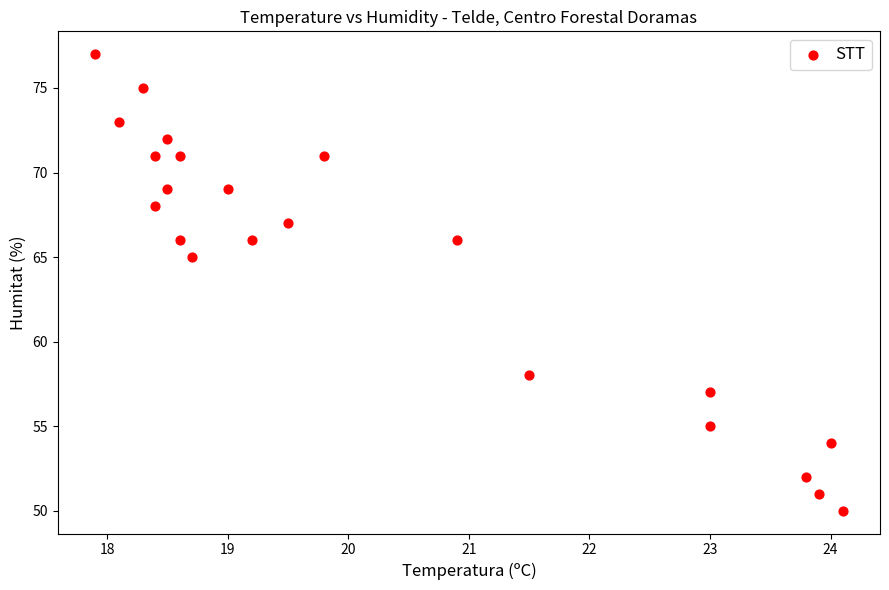

What is the range of Y values (max minus min)?

27